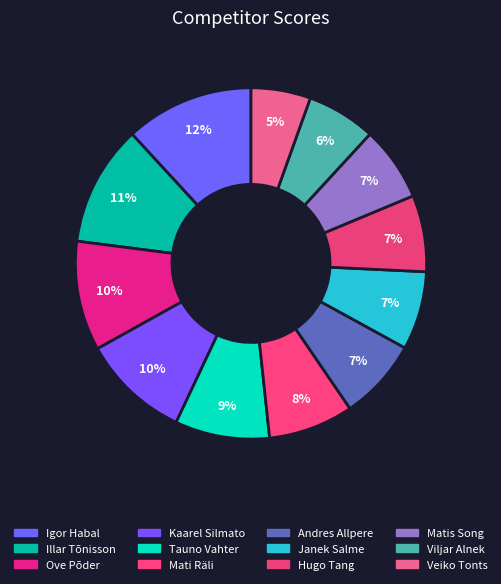

Do Tauno Vahter and Illar Tõnisson together represent more than half of the pie?

No